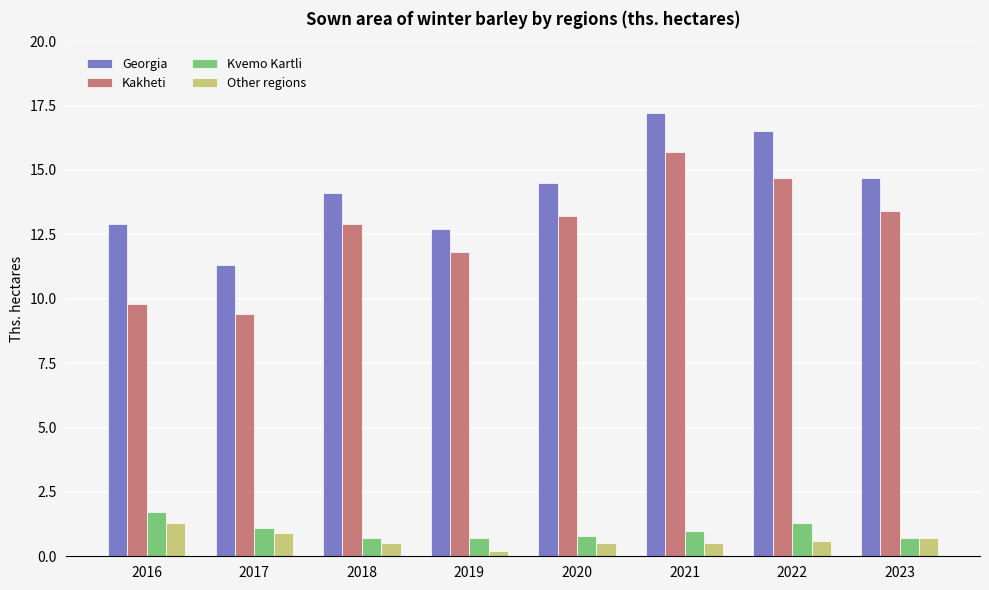

What are all the series names shown in the legend?

Georgia, Kakheti, Kvemo Kartli, Other regions